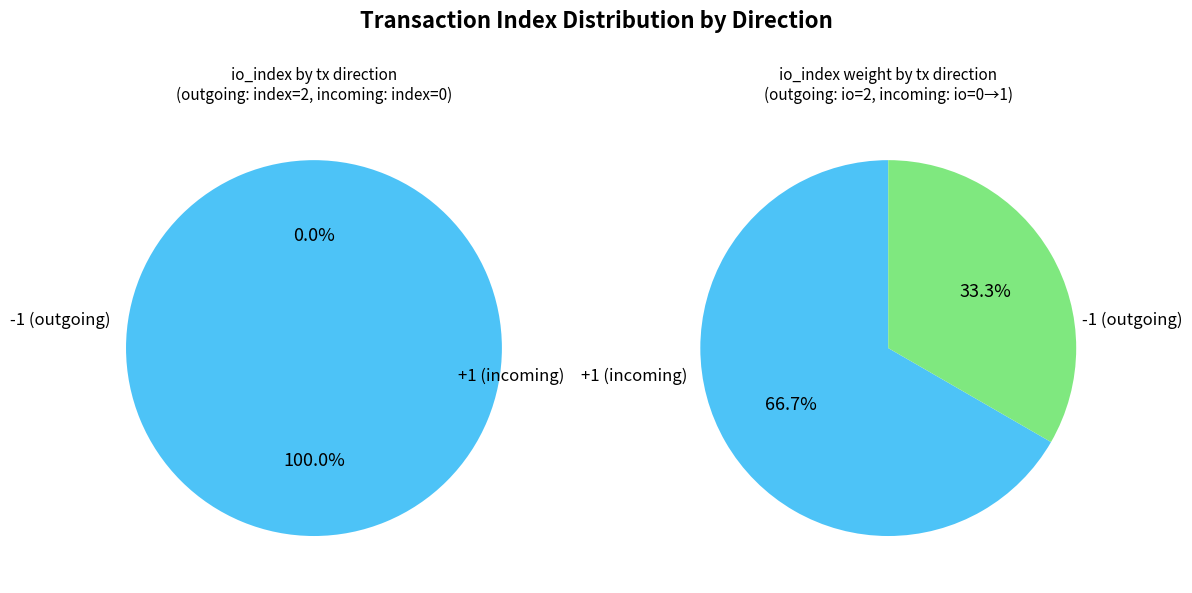

True or false: io_index_values accounts for 88% of the total.

False